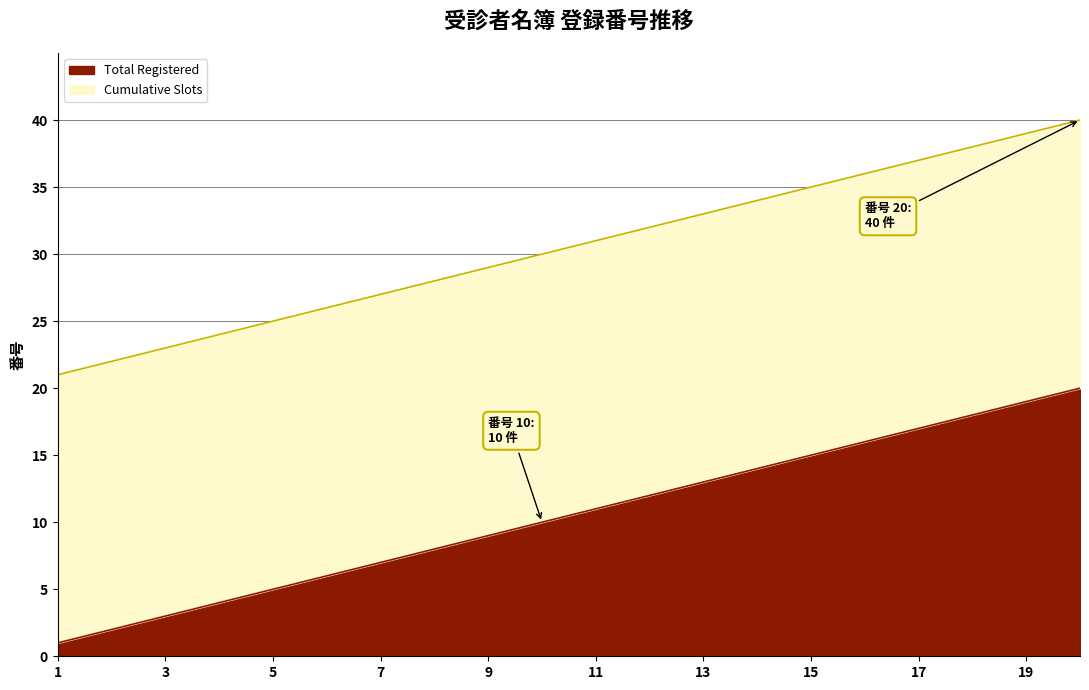

What is the value of the Total Registered point at the 12th from the left?

12